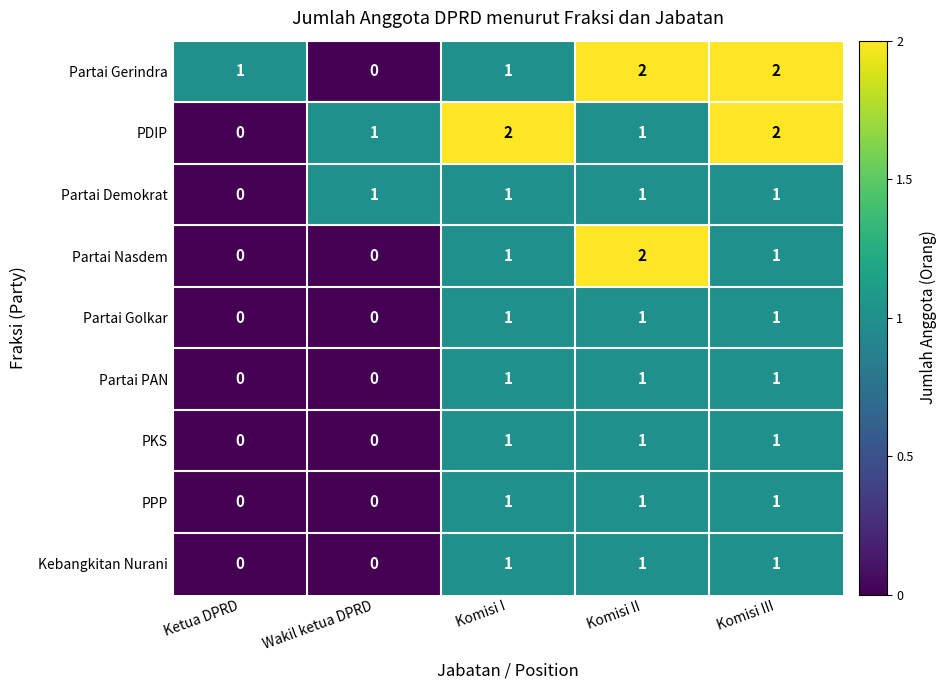

What is the sum of all Partai Nasdem values?

4